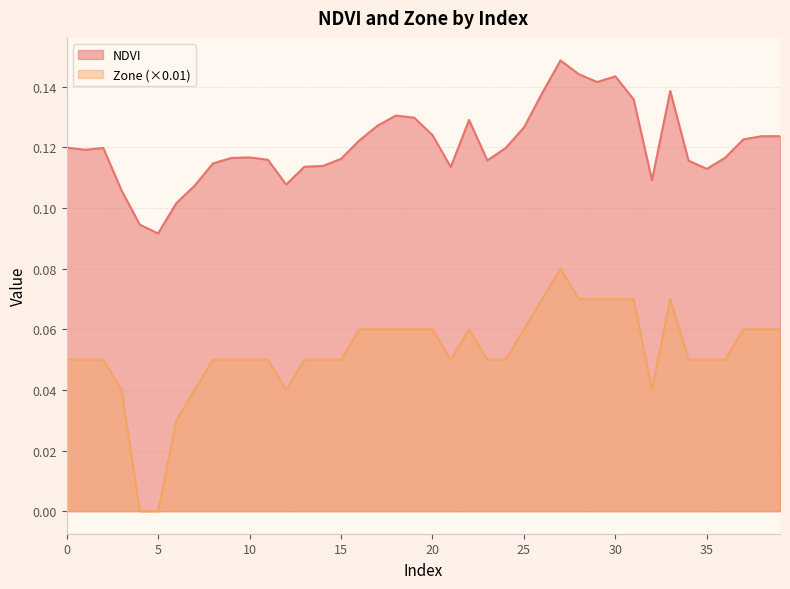

The NDVI series shows 0.2 at 4. True or false?

False